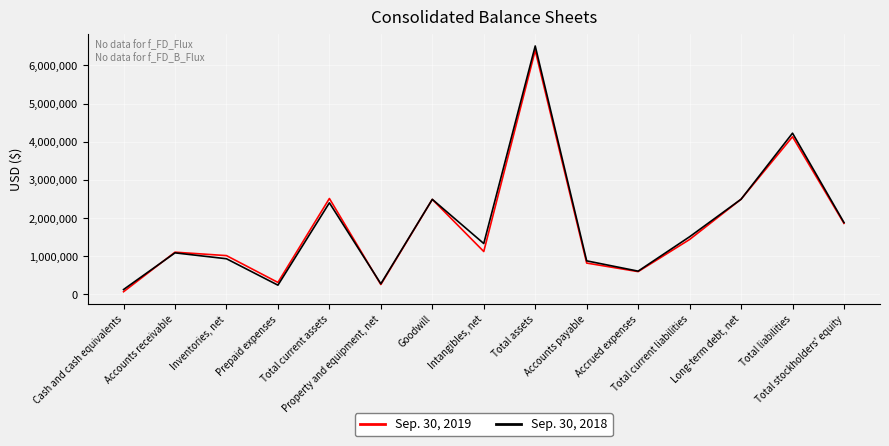

Where is the first local minimum for Sep. 30, 2019?

Prepaid expenses